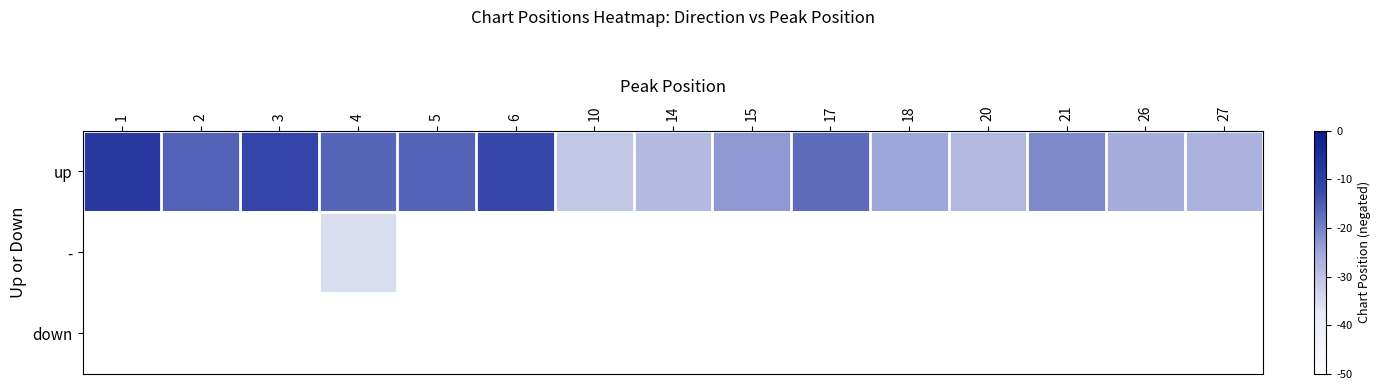

Which has a higher value, 18 or 17?

17